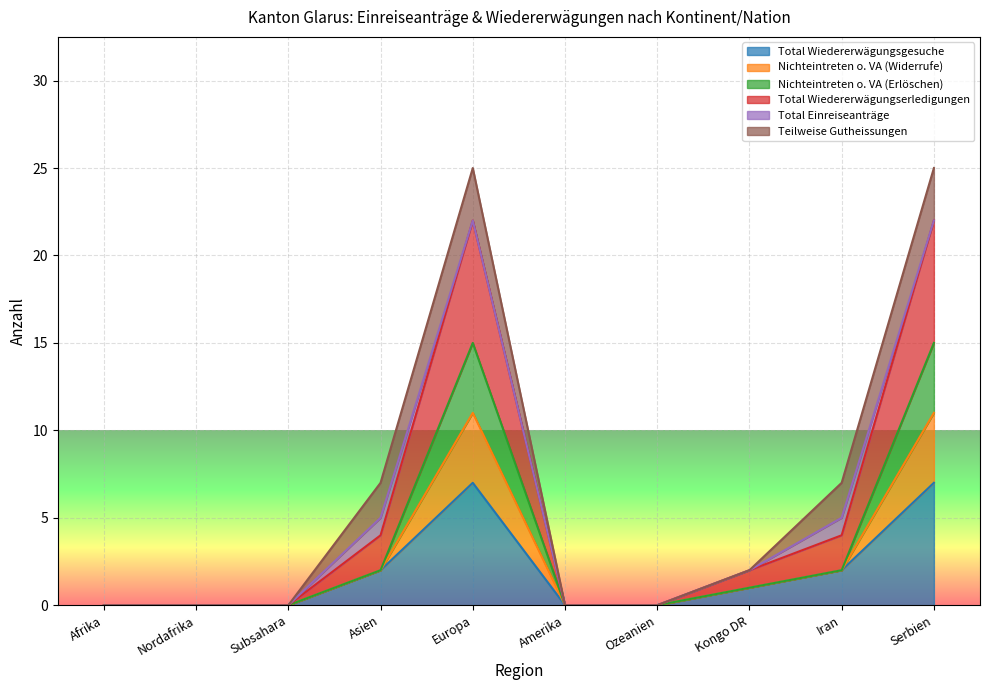

How many lines are shown in the chart?

6